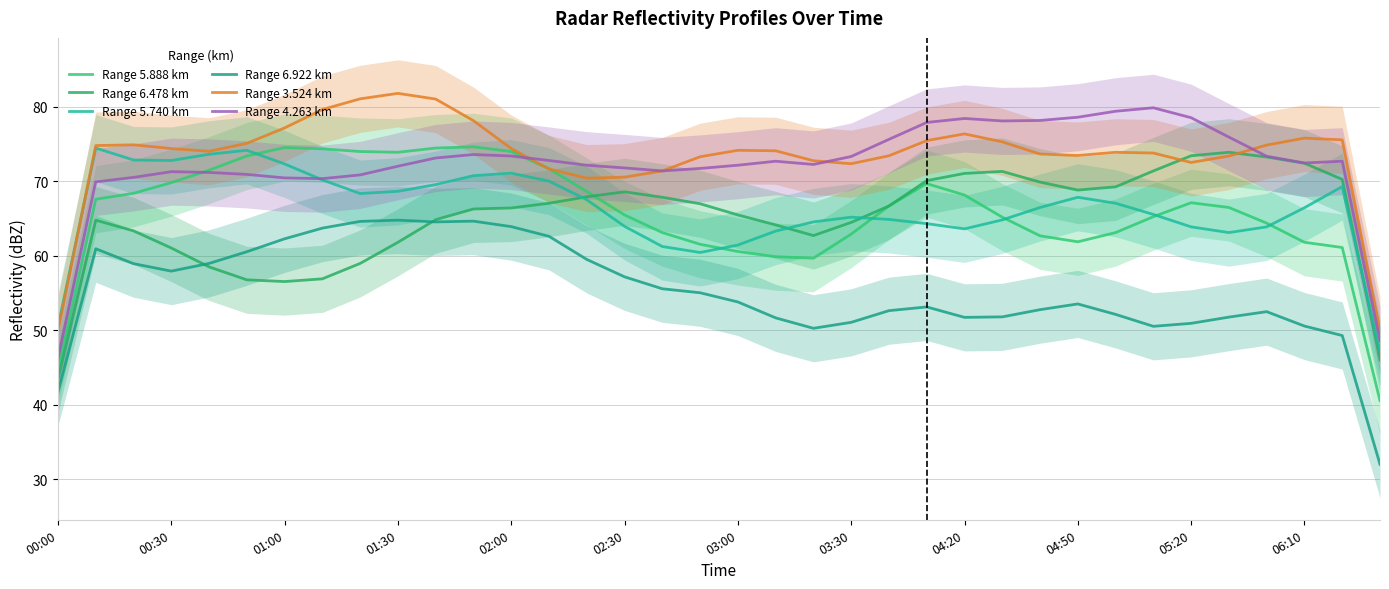

How many intersections are there between Range 6.922 km and Range 6.478 km?

2